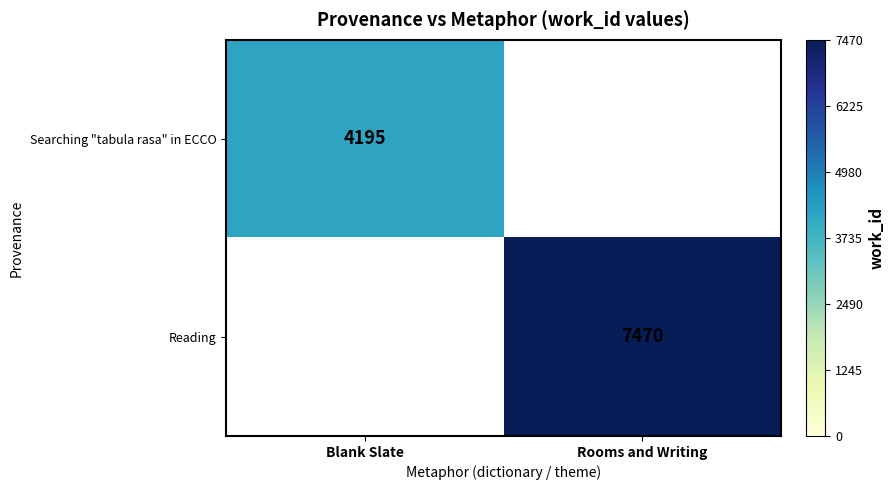

True or false: Reading has a value of 2134 at Rooms and Writing.

False